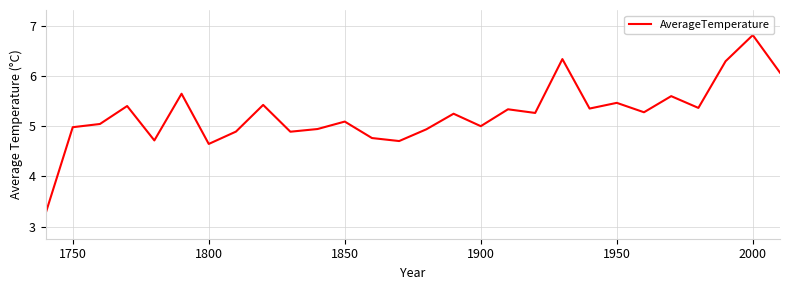

What is the maximum value shown in the chart?

6.8